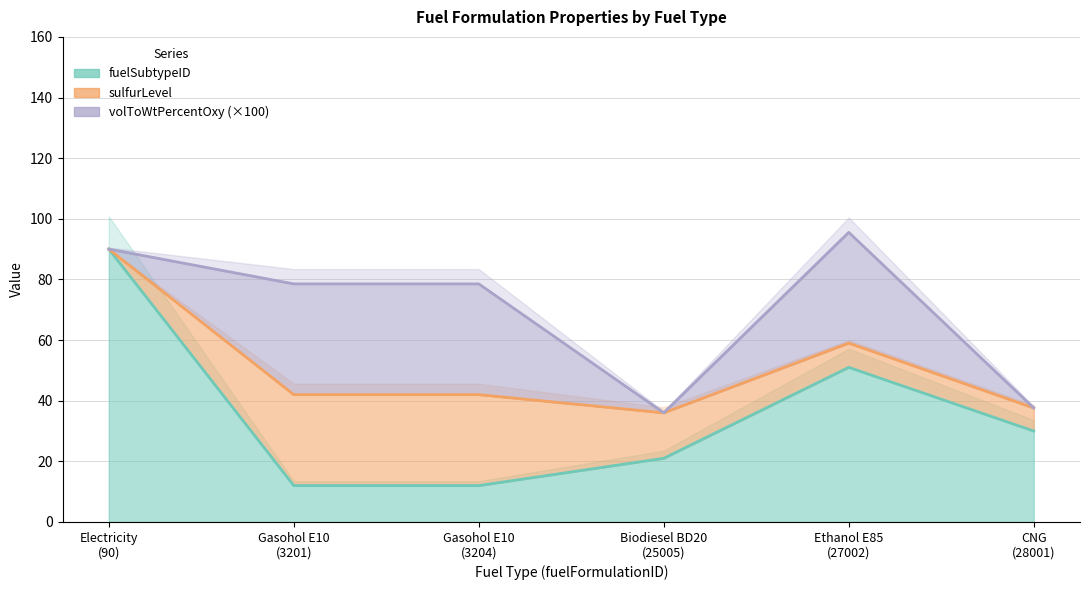

Is it true that volToWtPercentOxy equals 0.0 at Electricity
(90)?

True